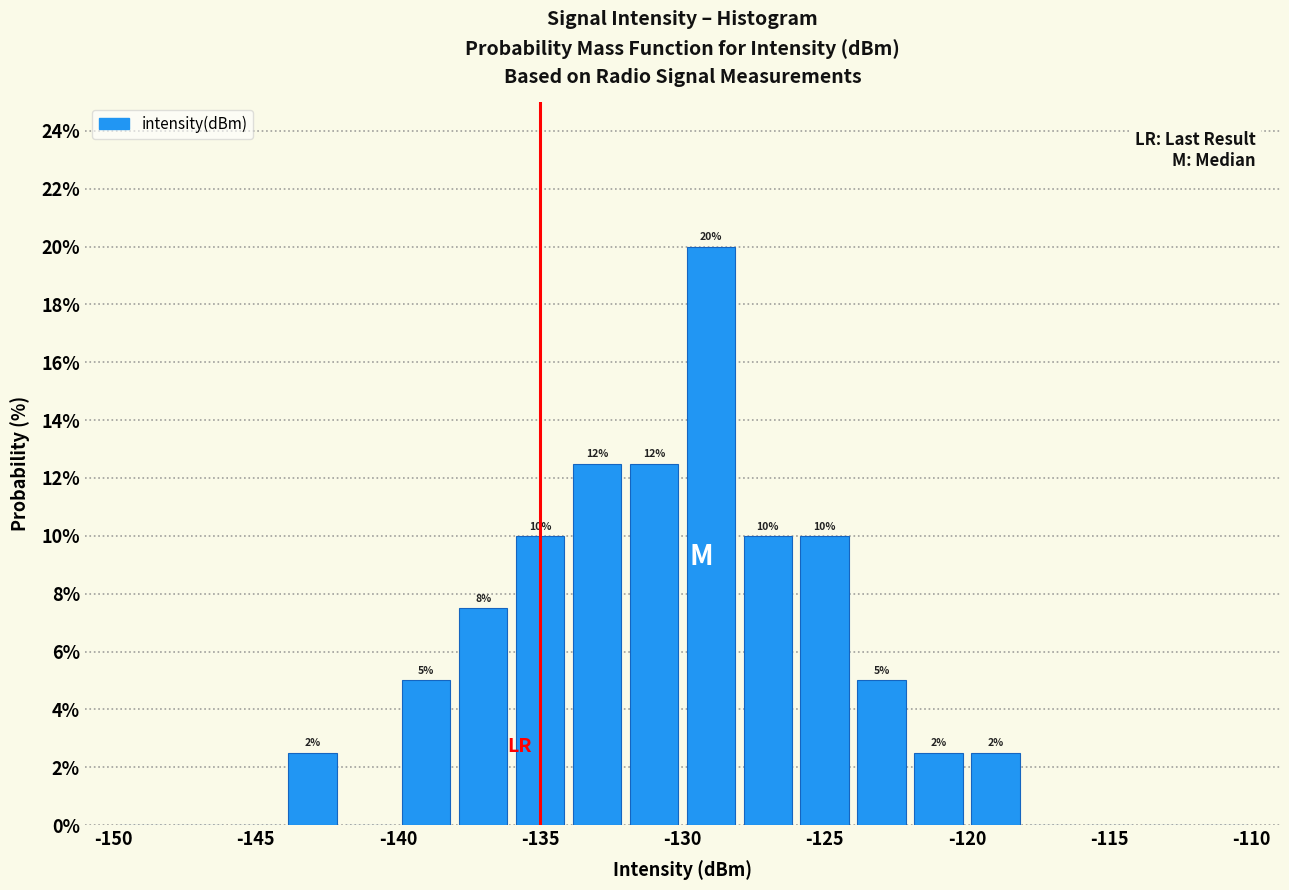

Over which range of the x-axis is the bar tallest?

-130 to -128